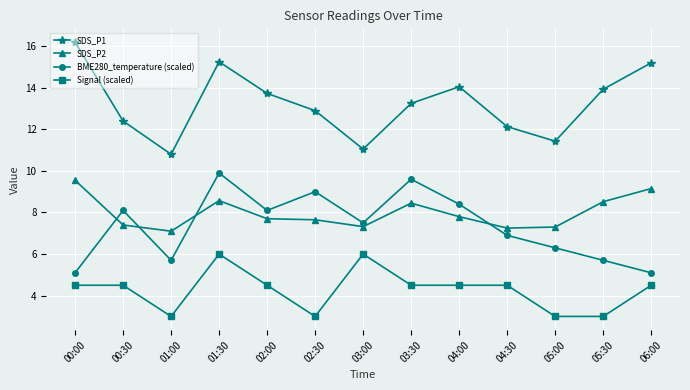

List the series in order of their peak value, lowest first.

Signal (scaled), SDS_P2, BME280_temperature (scaled), SDS_P1